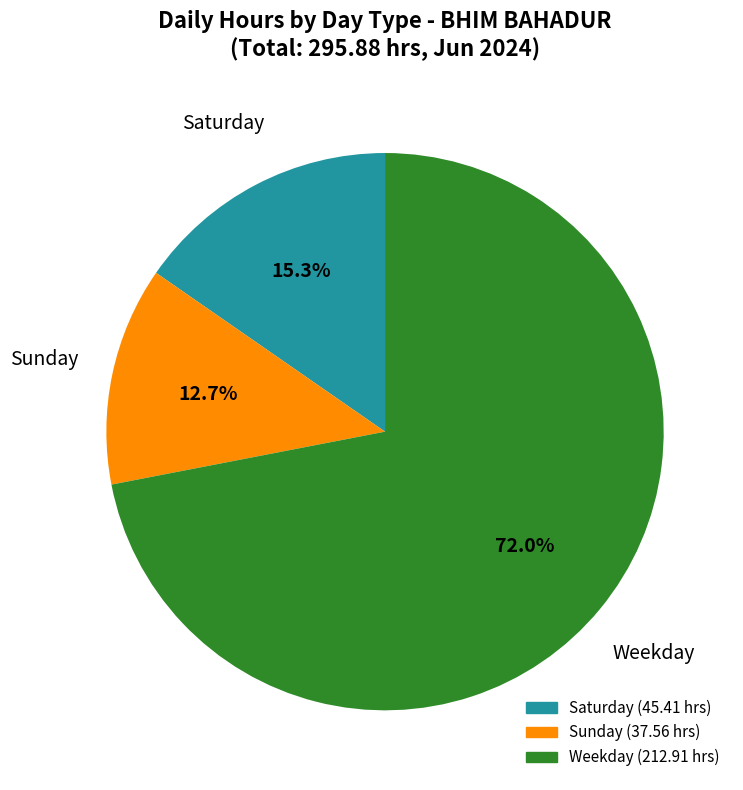

Is there a majority slice in this chart?

Yes